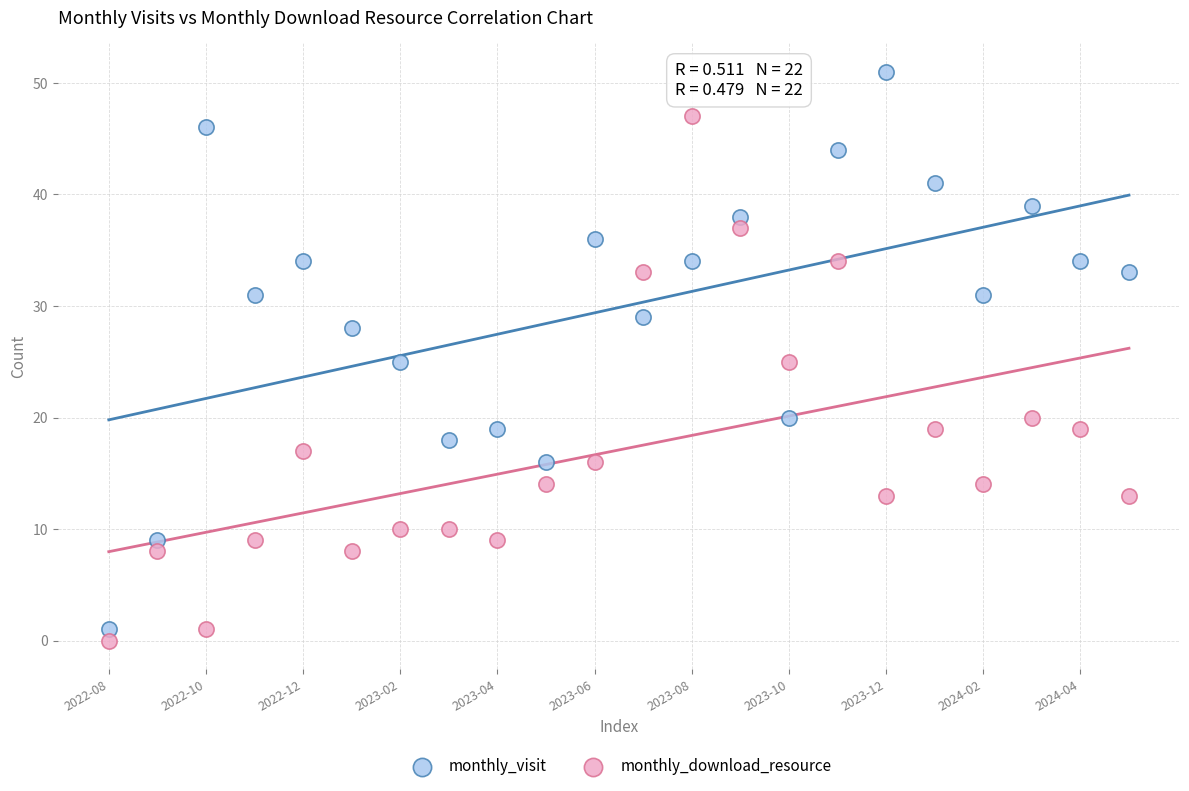

Which series has the widest spread of Y values?

monthly_visit